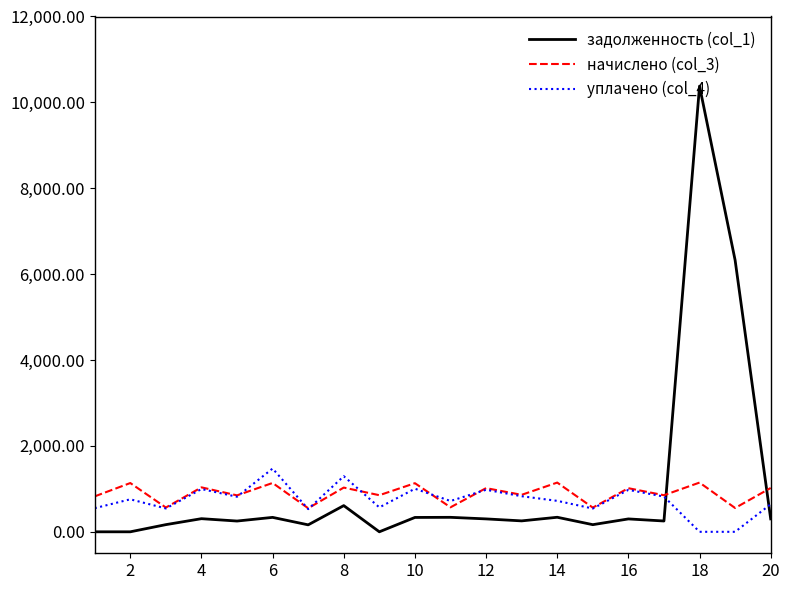

What is the sum of all начислено (col_3) values?

17857.4